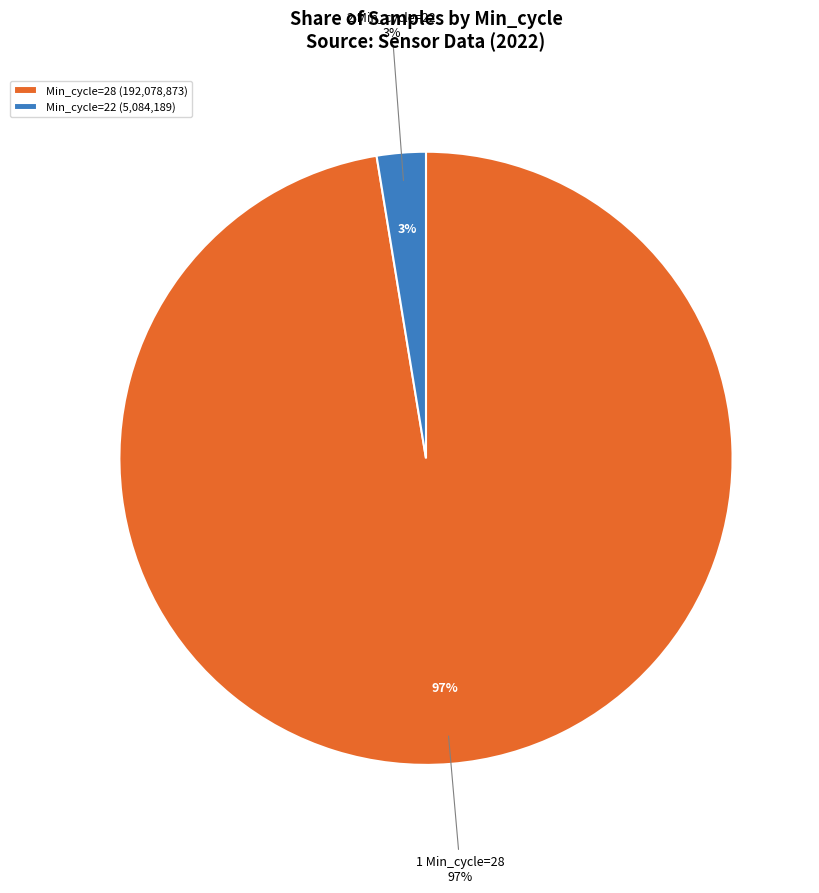

How many slices are in this pie chart?

2